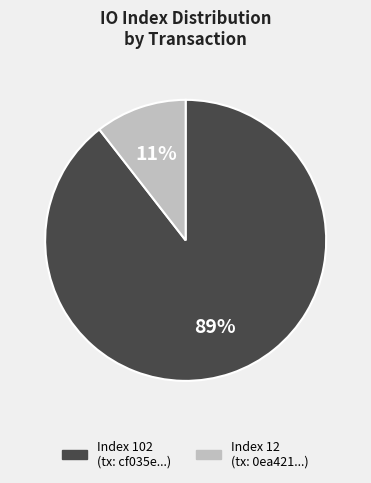

Does any single category account for the majority?

Yes